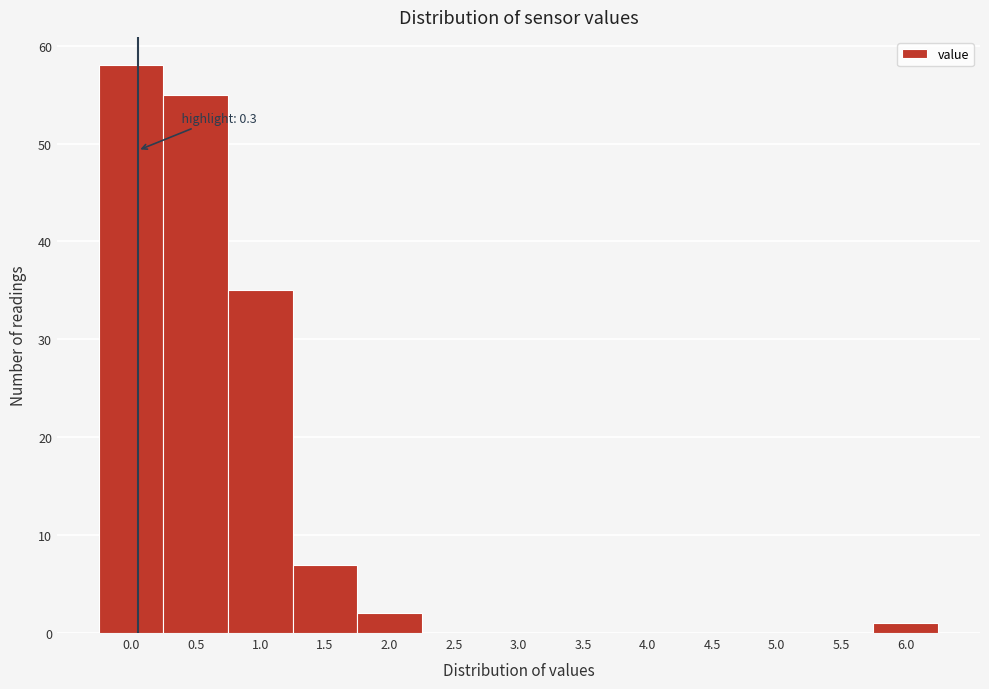

Reading left to right, what are all the values shown in this chart?

0.0=58	0.5=55	1.0=35	1.5=7	2.0=2	2.5=0	3.0=0	3.5=0	4.0=0	4.5=0	5.0=0	5.5=0	6.0=1